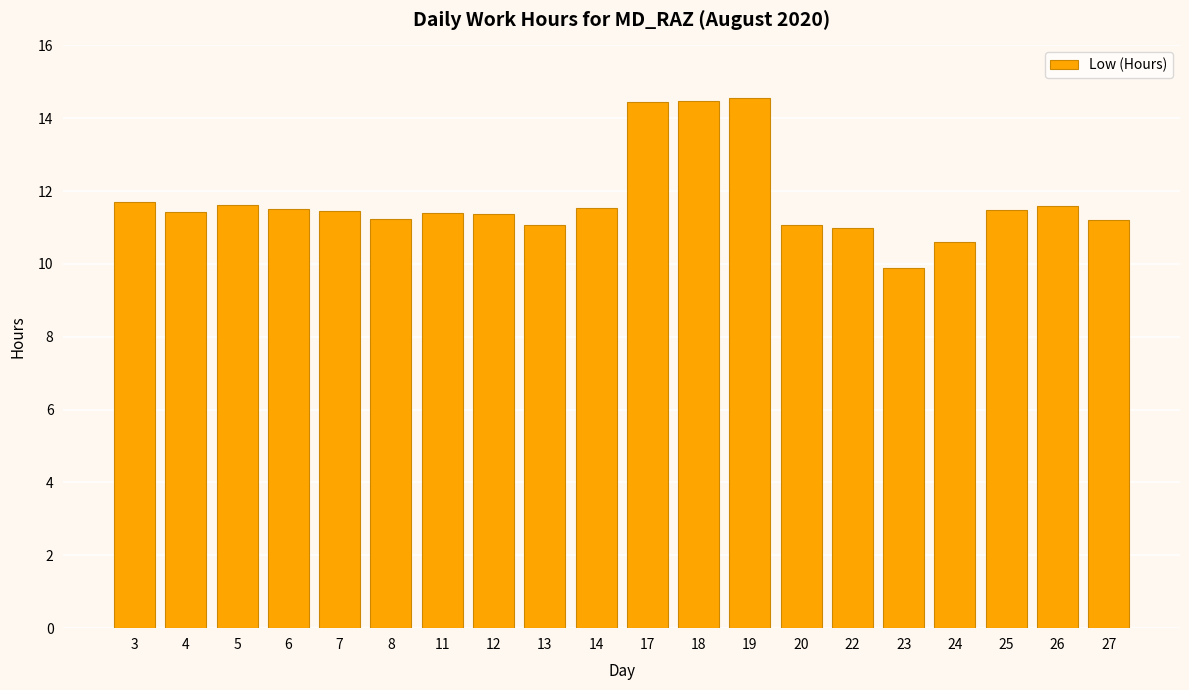

True or false: the data shows 6.9 at 7.

False